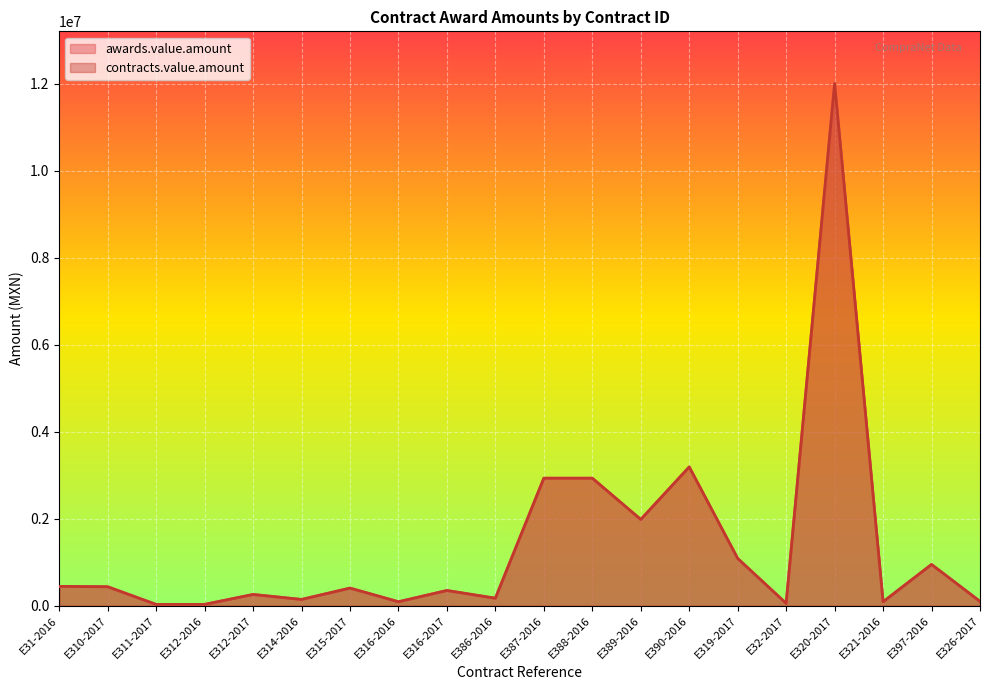

At which category does awards.value.amount reach its first local valley?

E311-2017